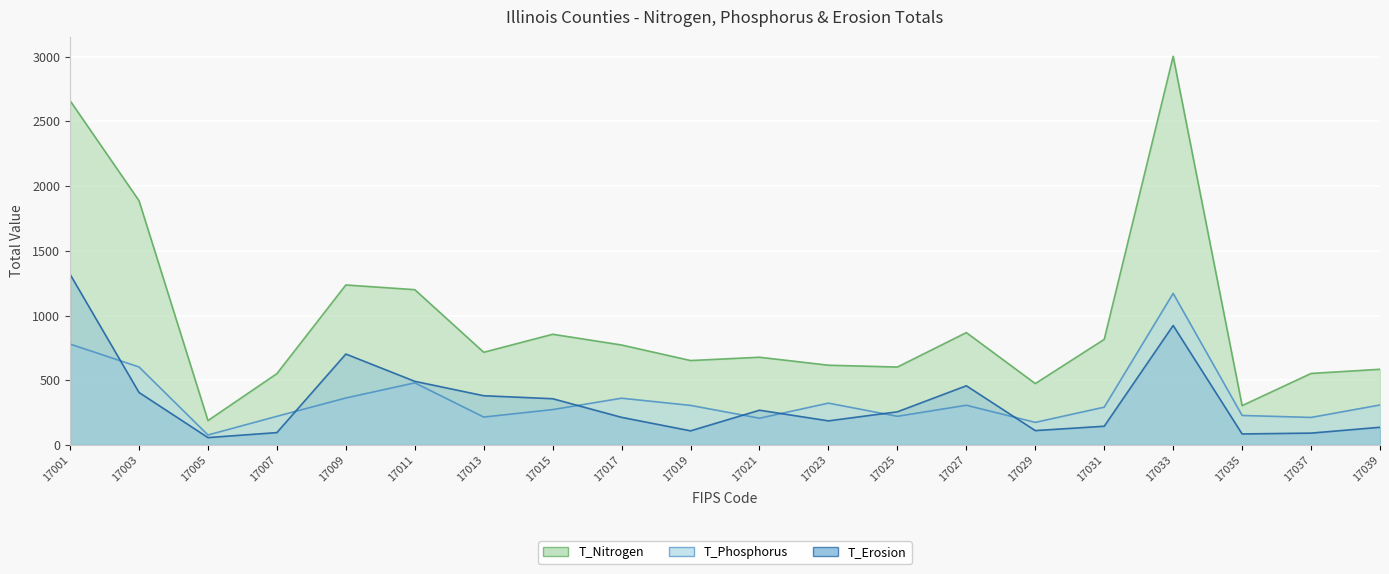

Which has a higher value, 17001 or 17007?

17001